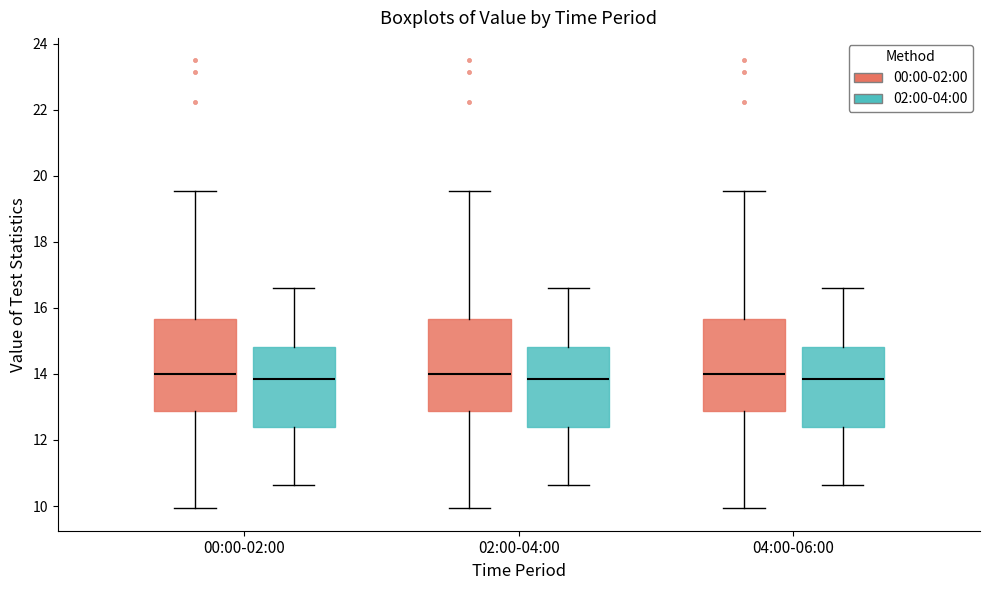

Reading left to right, transcribe this box plot: for each box, give where its median line is, the range the box spans, and where its two whiskers end, as read against the y-axis. The values are not printed on the chart, so give them approximately, as read against the axis.

00:00-02:00 (00:00-02:00): median 14.0, box 12.8 to 15.6, whiskers 10.0 to 19.6
00:00-02:00 (02:00-04:00): median 13.8, box 12.4 to 14.8, whiskers 10.6 to 16.6
02:00-04:00 (00:00-02:00): median 14.0, box 12.8 to 15.6, whiskers 10.0 to 19.6
02:00-04:00 (02:00-04:00): median 13.8, box 12.4 to 14.8, whiskers 10.6 to 16.6
04:00-06:00 (00:00-02:00): median 14.0, box 12.8 to 15.6, whiskers 10.0 to 19.6
04:00-06:00 (02:00-04:00): median 13.8, box 12.4 to 14.8, whiskers 10.6 to 16.6